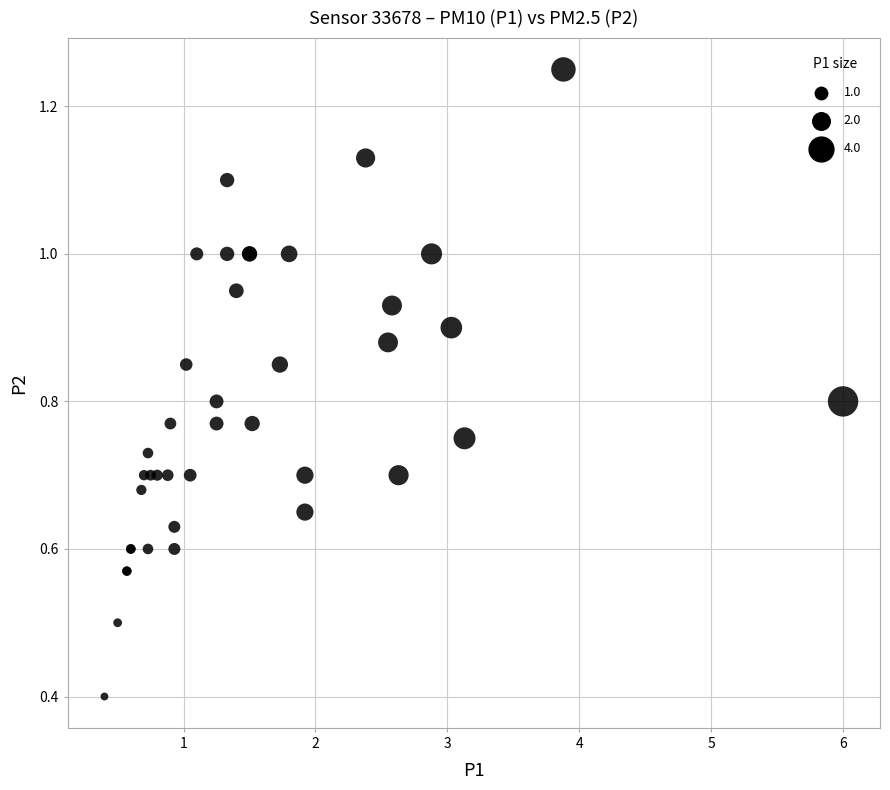

What Y value in the scatter plot is closest to 0?

0.4